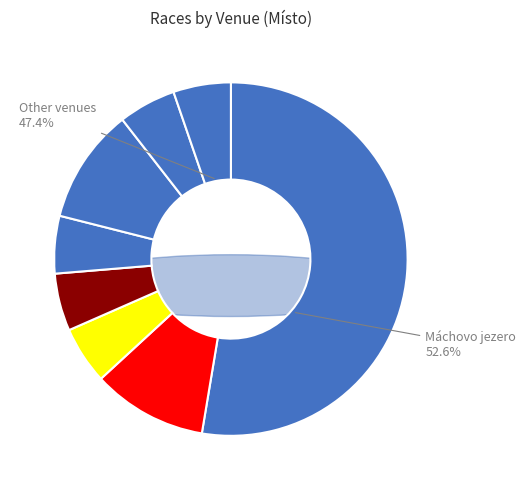

To the nearest percent, what is the difference between the Bezdrev and Mazurian Lakes slice percentages?

5%